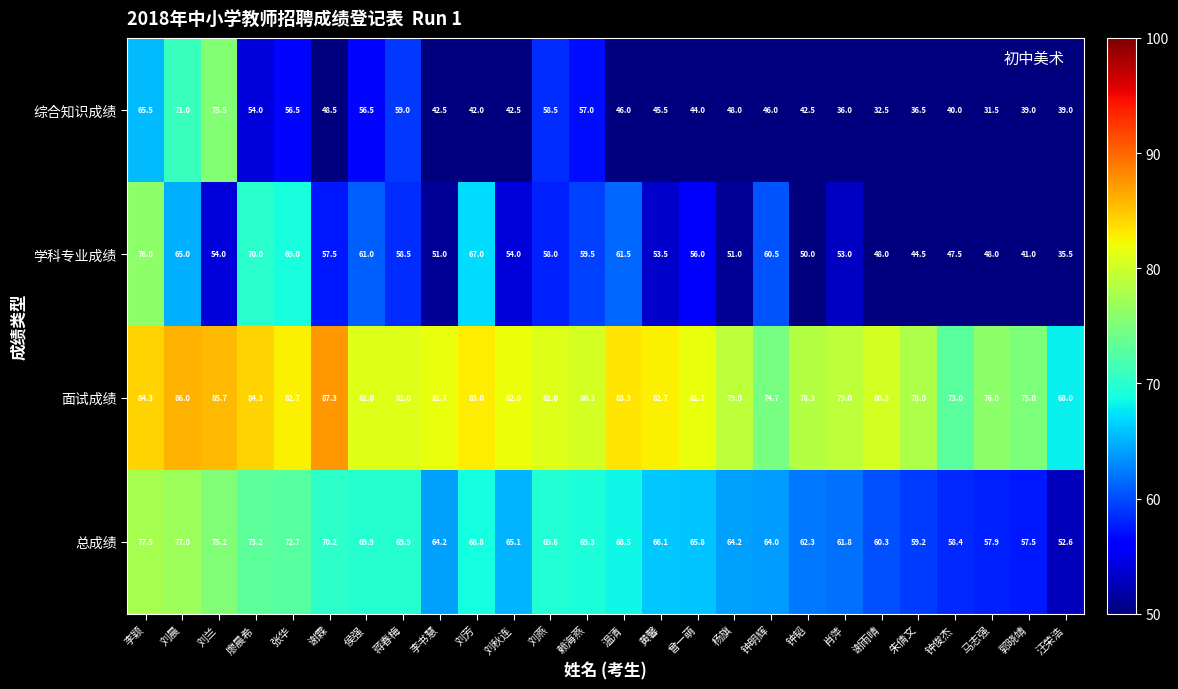

At which label is 总成绩 closest to 65?

刘秋连